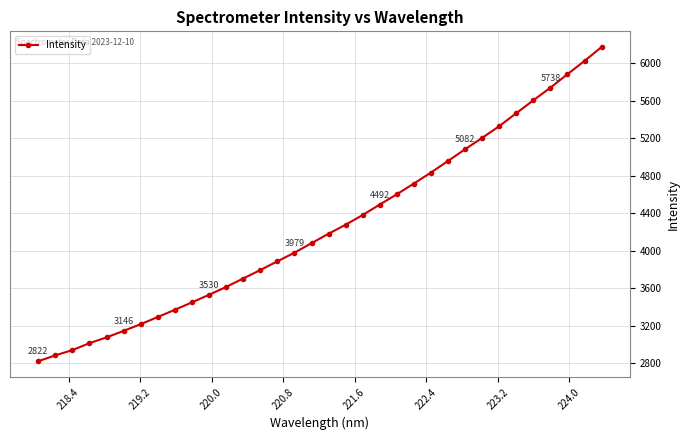

What is the smallest value displayed?

2821.7